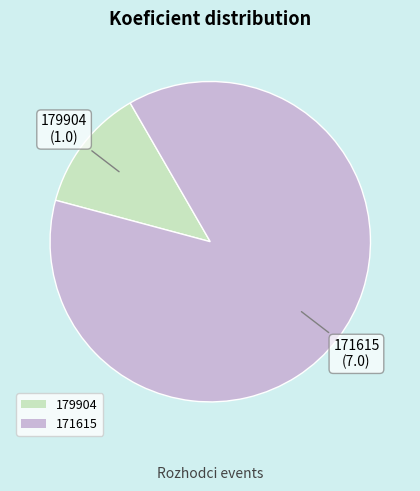

Rank the categories by value from lowest to highest.

179904, 171615